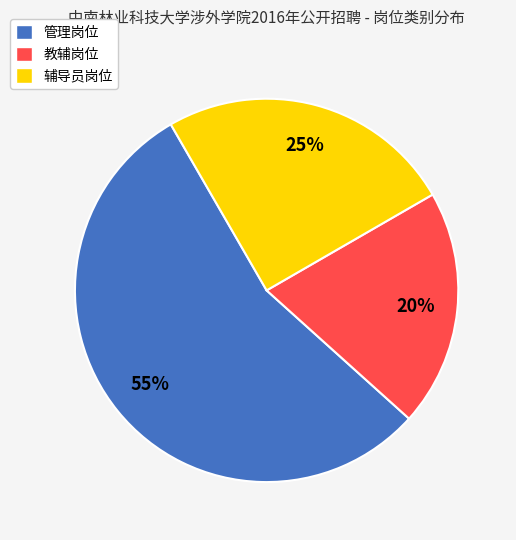

Is the sum of 管理岗位 and 辅导员岗位 greater than half?

Yes